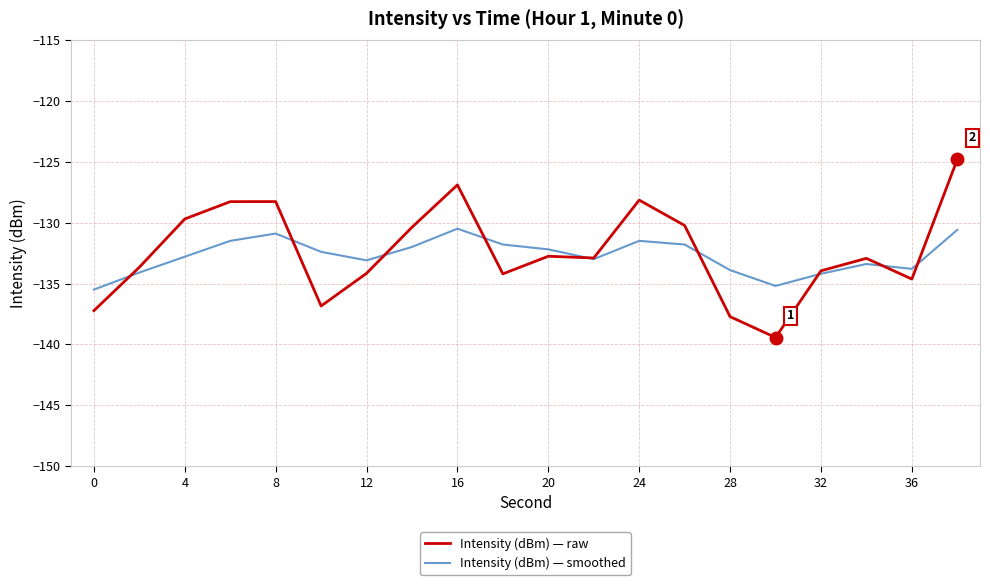

True or false: Intensity (dBm) — raw has more than 2 interior local peaks.

True